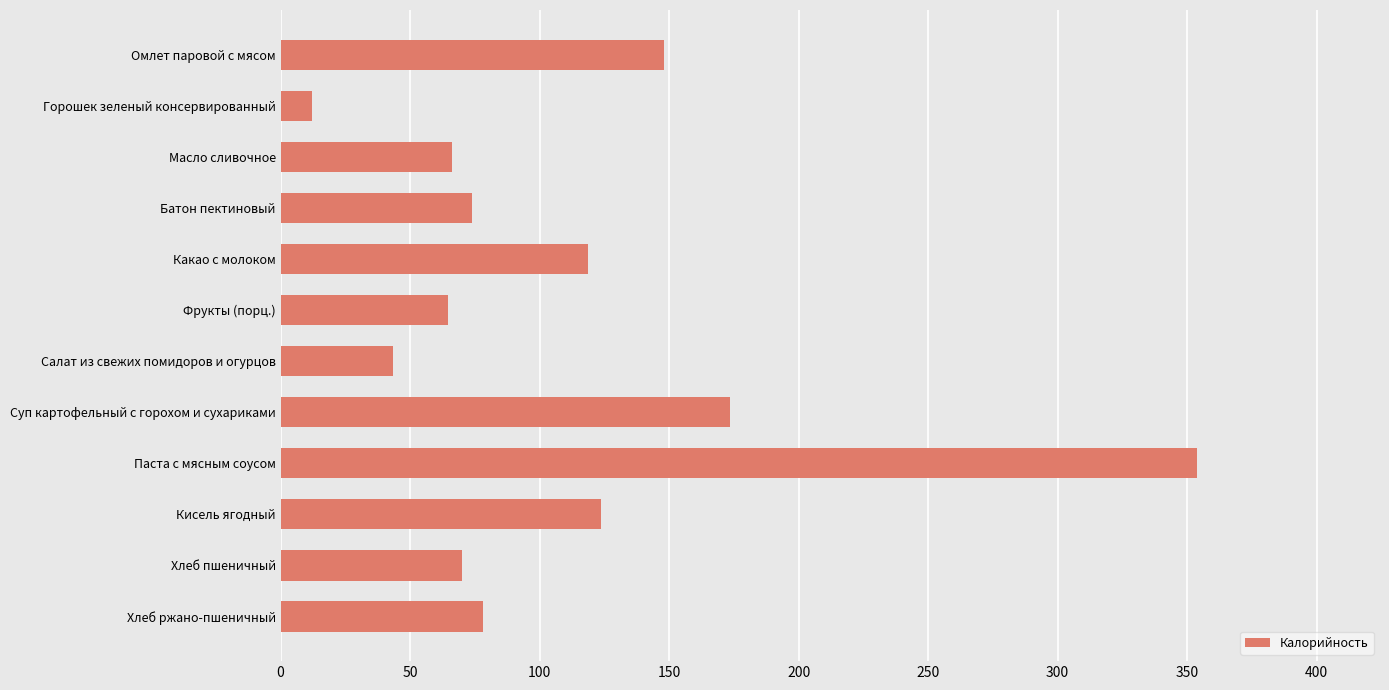

At which label is the value closest to 182?

Суп картофельный с горохом и сухариками